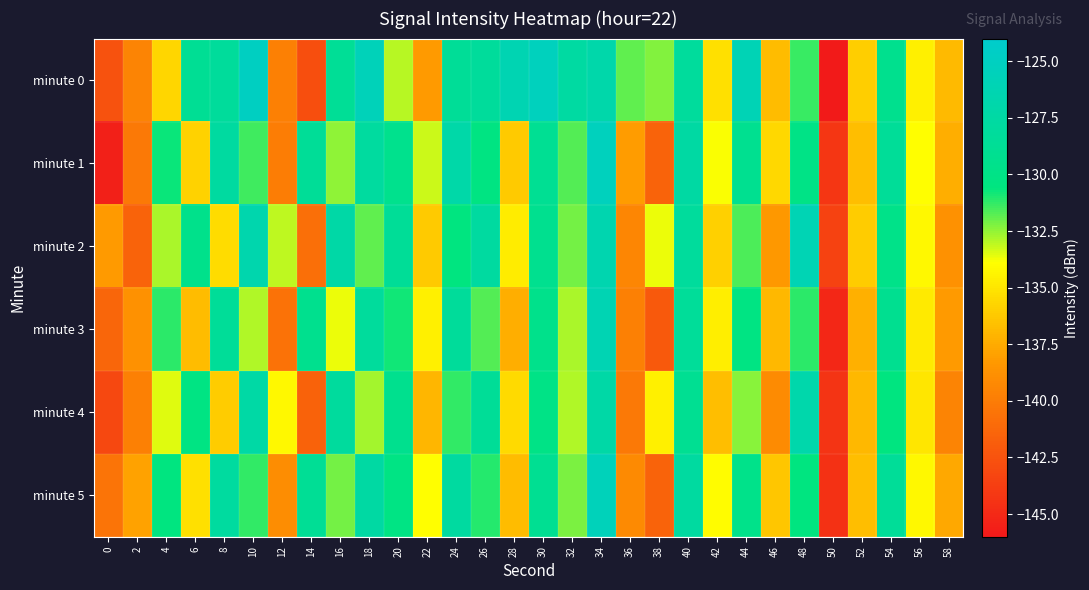

Which has a higher value, 58 or 10?

10